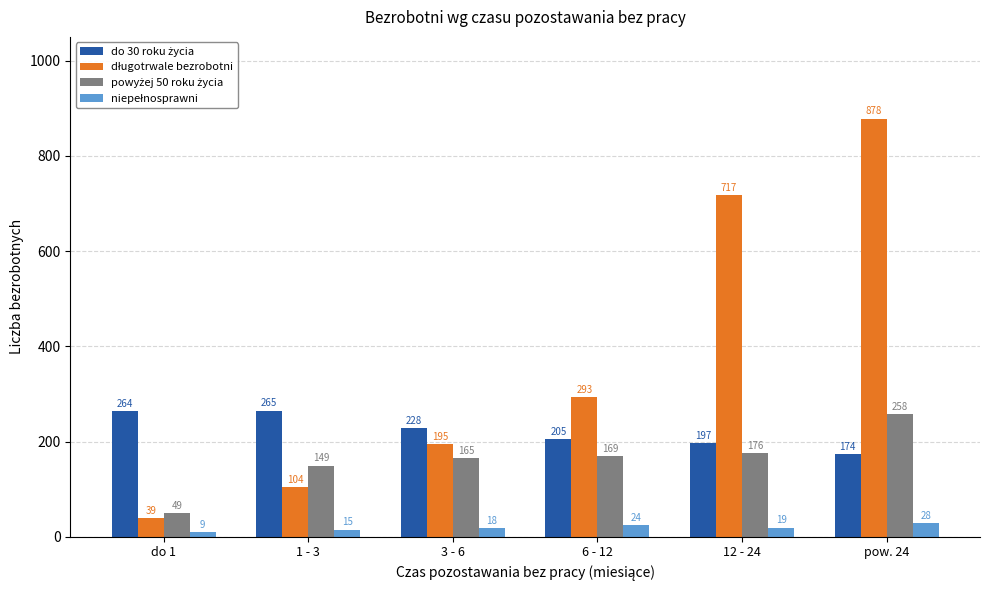

Which category has the lowest value across all series?

do 1